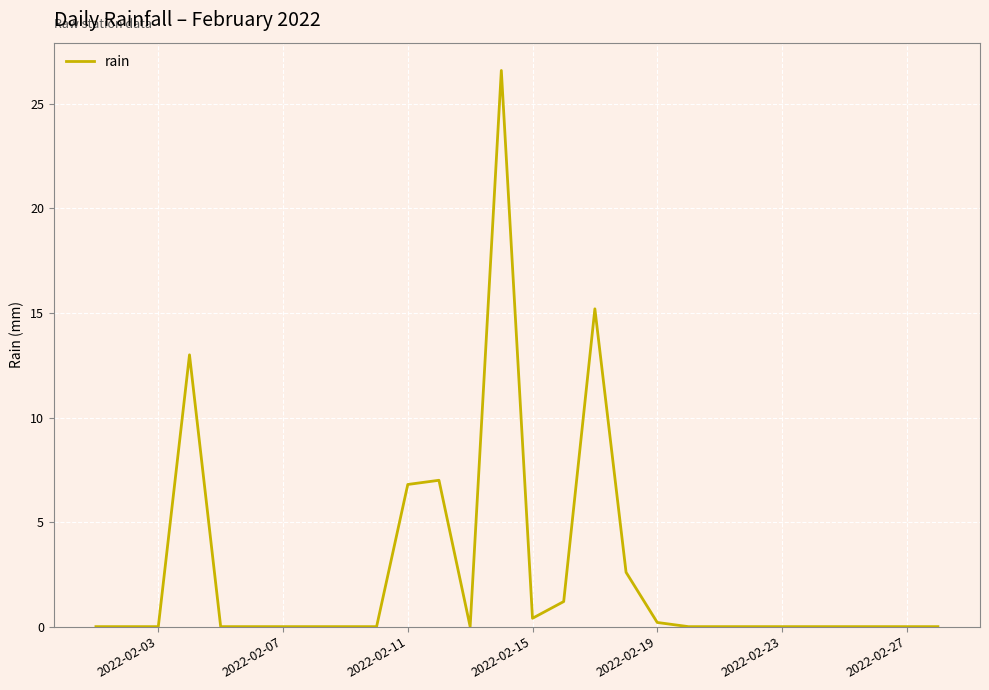

What is the maximum value shown in the chart?

26.6